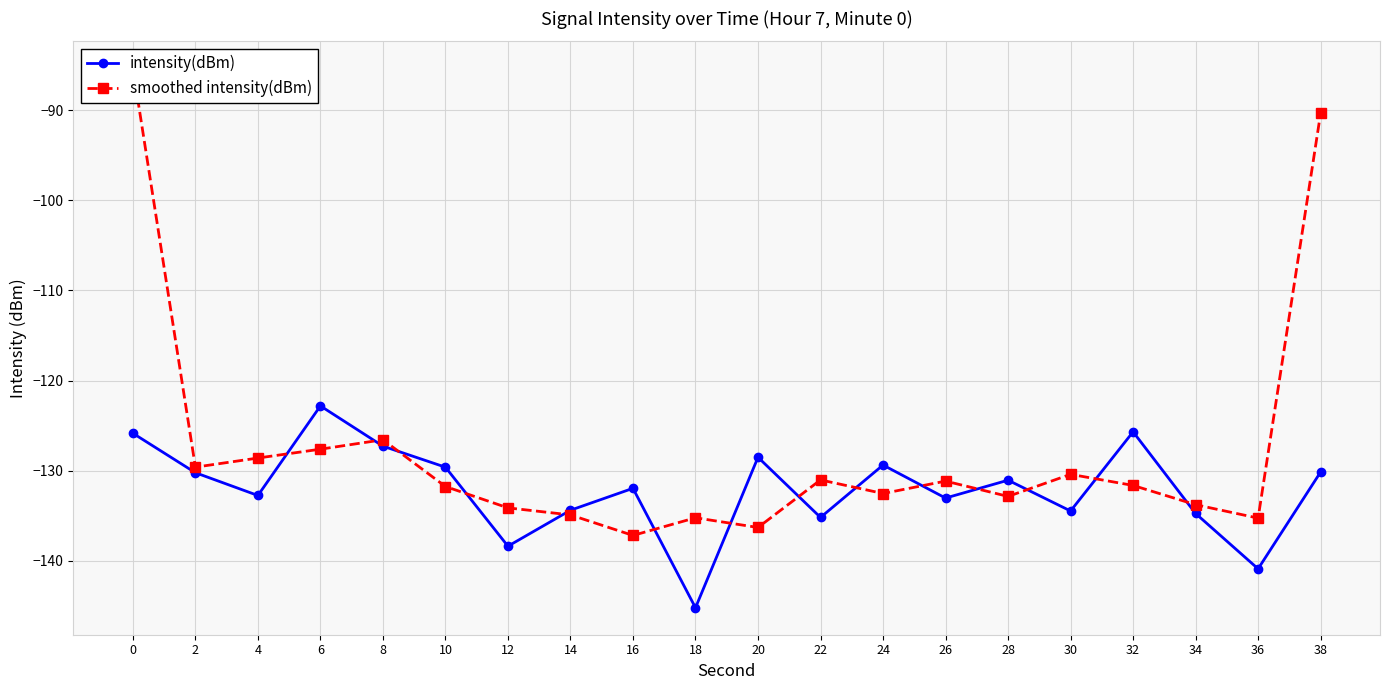

The intensity(dBm) series shows -134.5 at 30. True or false?

True